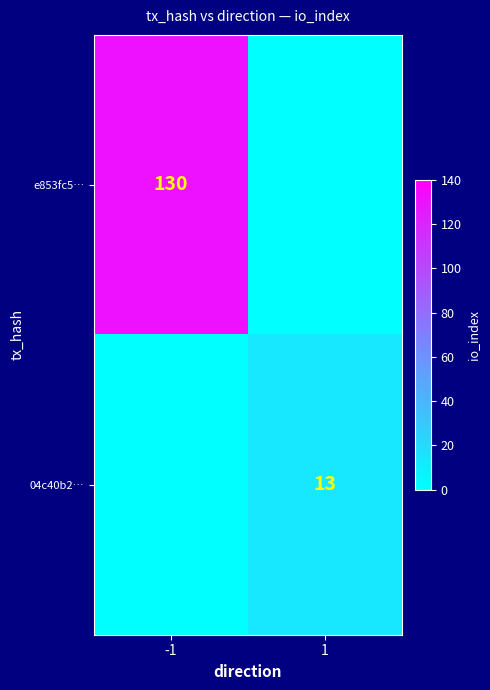

Is it true that e853fc5… equals 189 at -1?

False